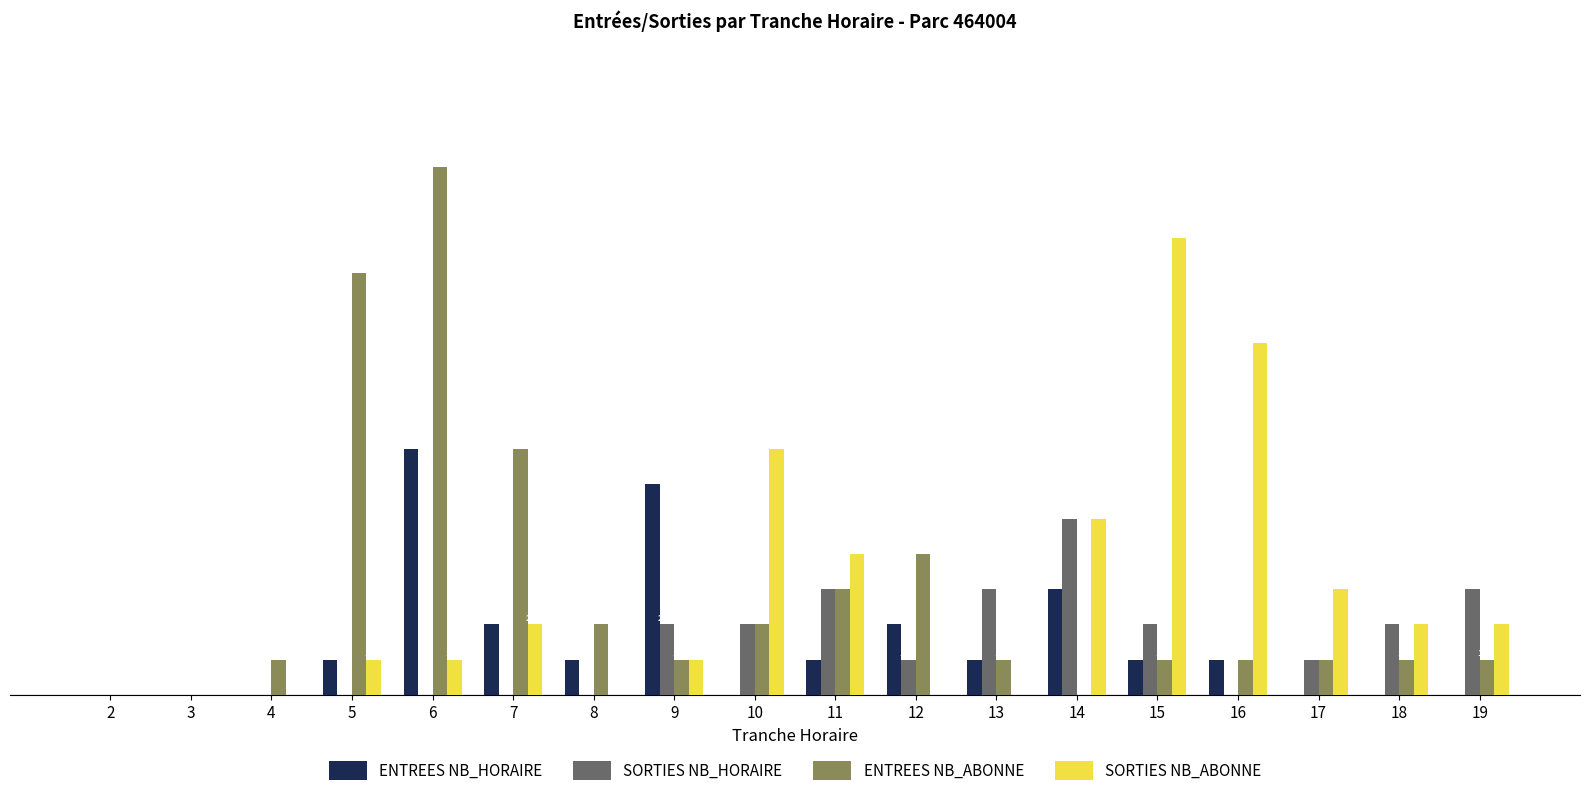

Is the value of SORTIES NB_HORAIRE at 14 greater than the value of ENTREES NB_ABONNE at 19?

Yes